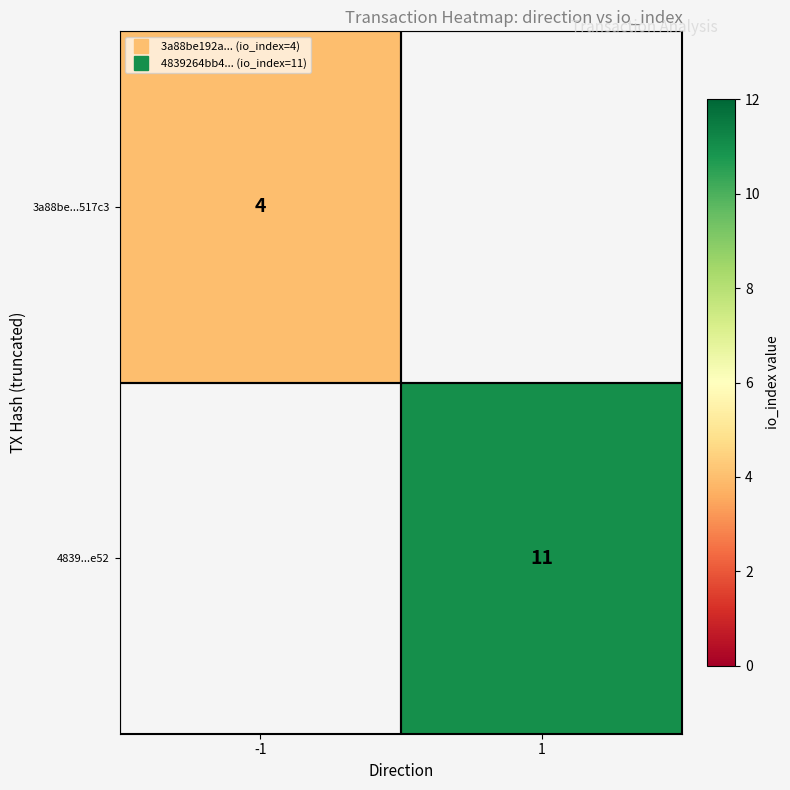

What value does the 4839...e52 series have at 1?

11.0